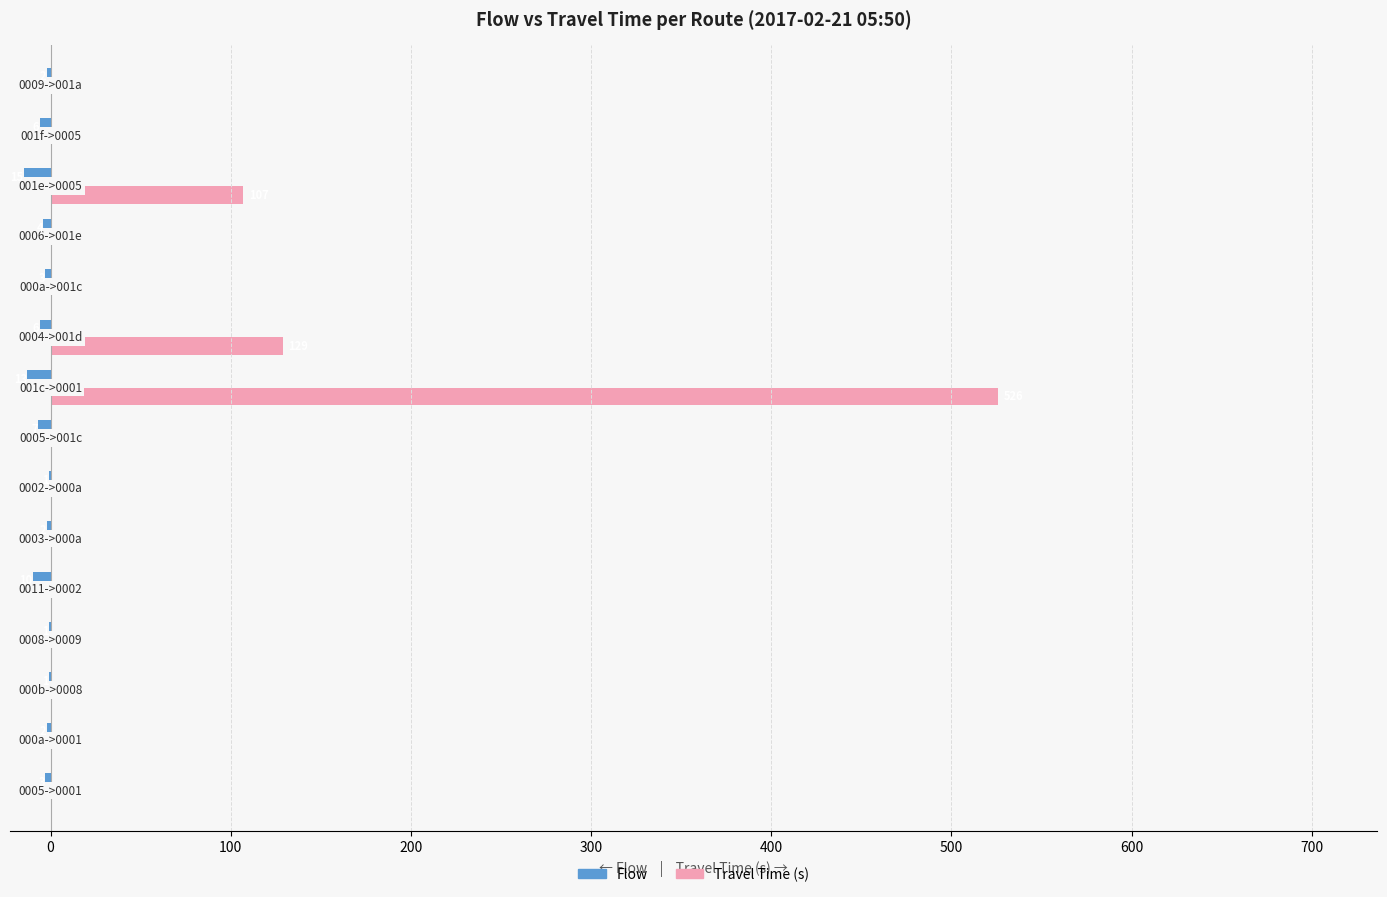

What are all the series names shown in the legend?

Flow, Travel Time (s)